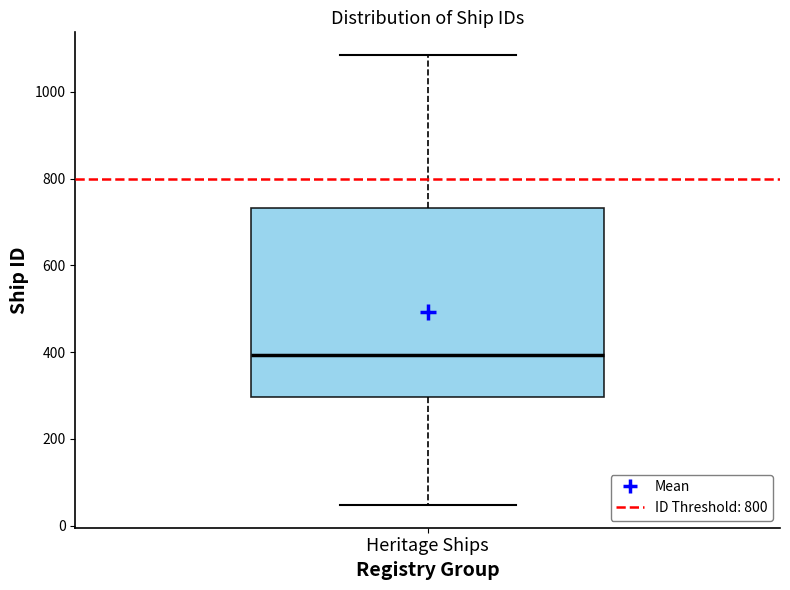

Read this box plot against the y-axis: the position of the median line, the range covered by the box, and the ends of both whiskers. The values are not printed on the chart, so give them approximately, as read against the axis.

median 400, box 300 to 740, whiskers 40 to 1080